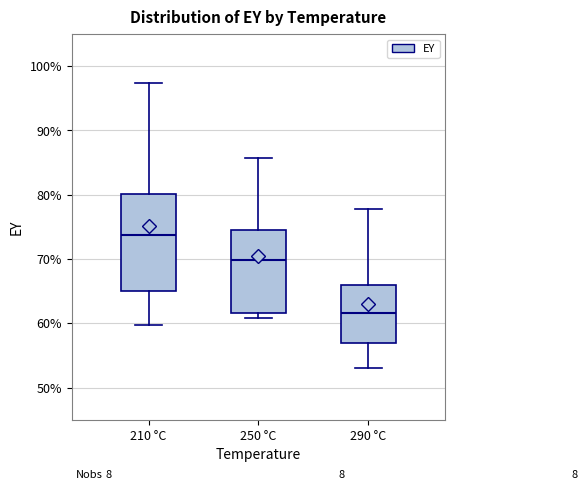

Reading left to right, transcribe this box plot: for each box, give where its median line is, the range the box spans, and where its two whiskers end, as read against the y-axis. The values are not printed on the chart, so give them approximately, as read against the axis.

210 °C: median 74, box 65 to 80, whiskers 60 to 97
250 °C: median 70, box 62 to 75, whiskers 61 to 86
290 °C: median 62, box 57 to 66, whiskers 53 to 78